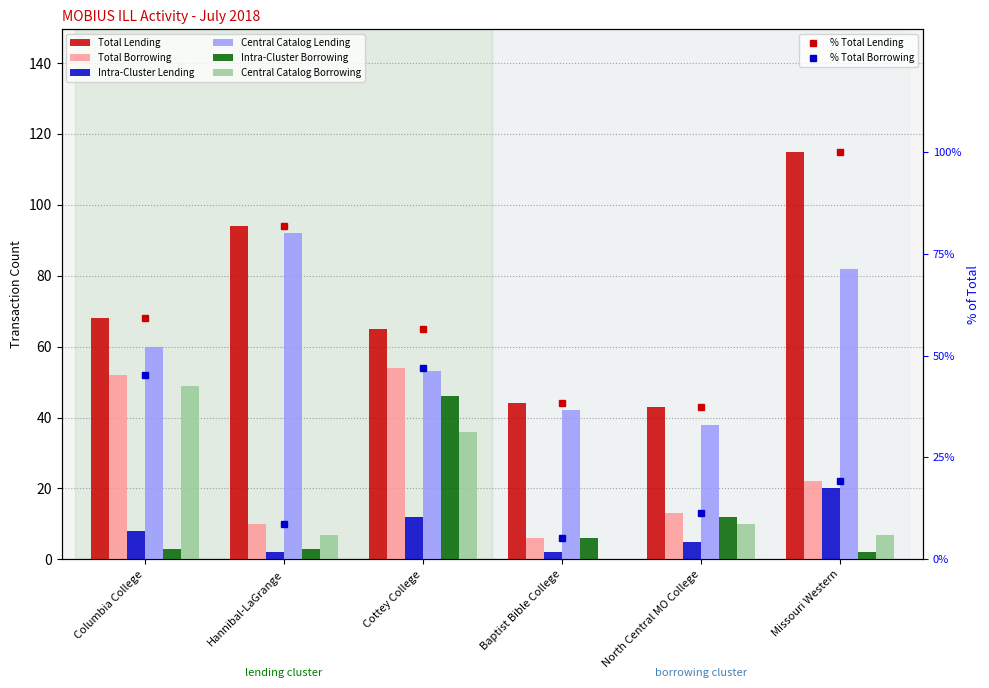

Reading left to right, list all the values displayed in this chart.

Total Lending: 68	94	65	44	43	115
Total Borrowing: 52	10	54	6	13	22
Intra-Cluster Lending: 8	2	12	2	5	20
Central Catalog Lending: 60	92	53	42	38	82
Intra-Cluster Borrowing: 3	3	46	6	12	2
Central Catalog Borrowing: 49	7	36	0	10	7